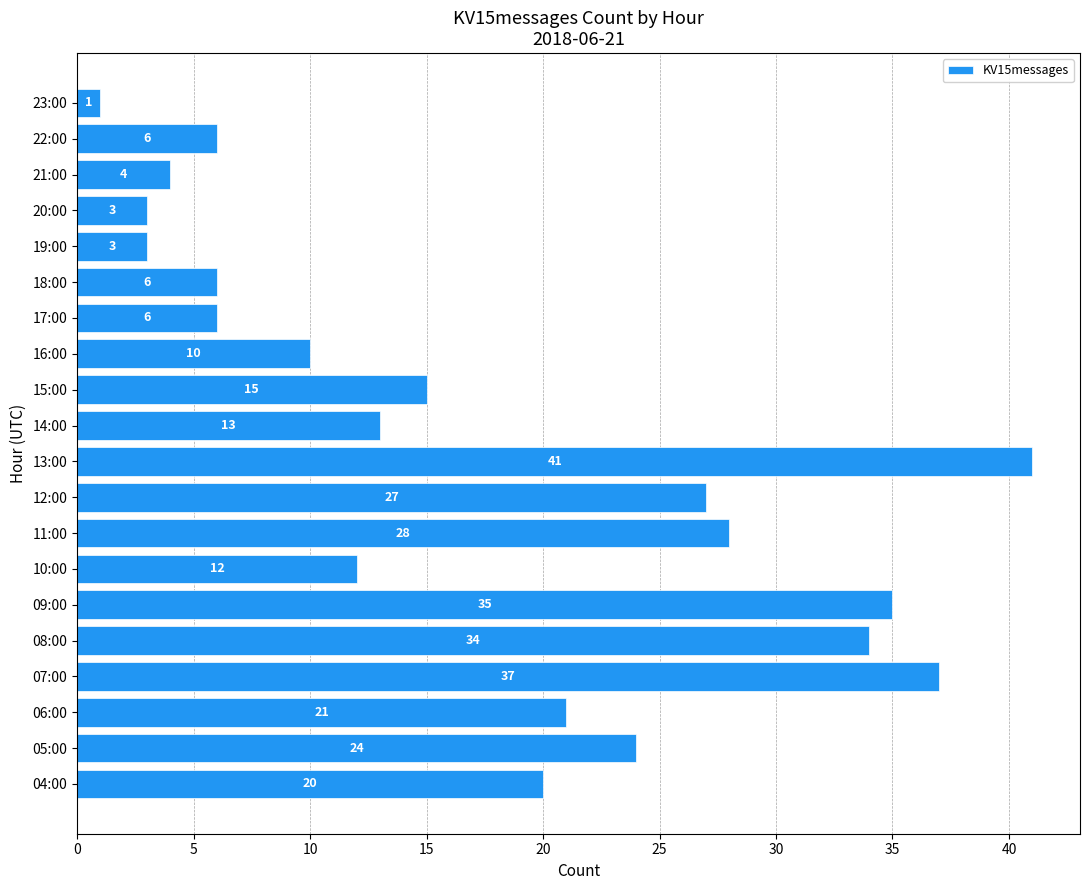

Does the chart contain stacked bars?

No